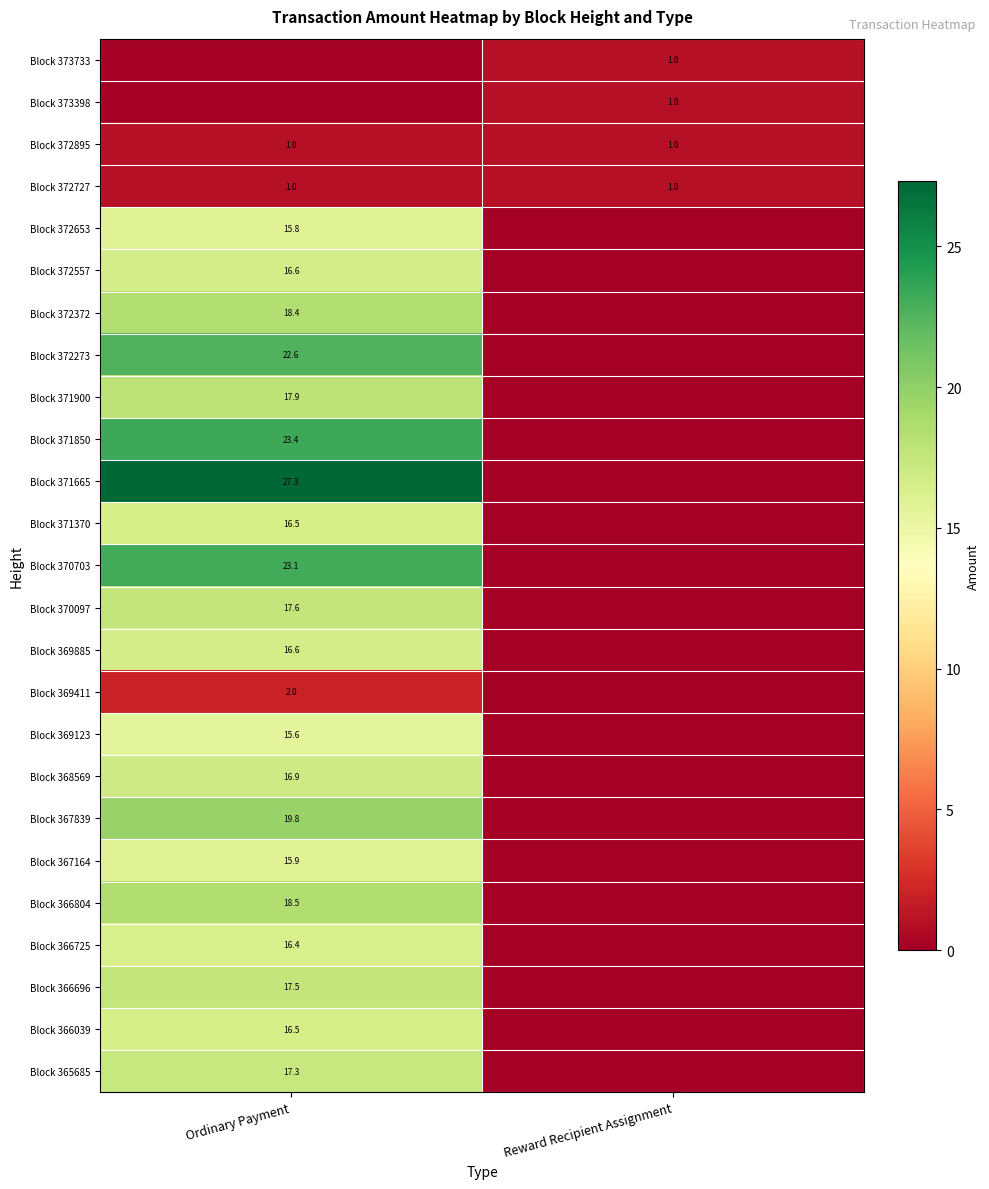

Is it true that Block 367164 equals 3.3 at Ordinary Payment?

False